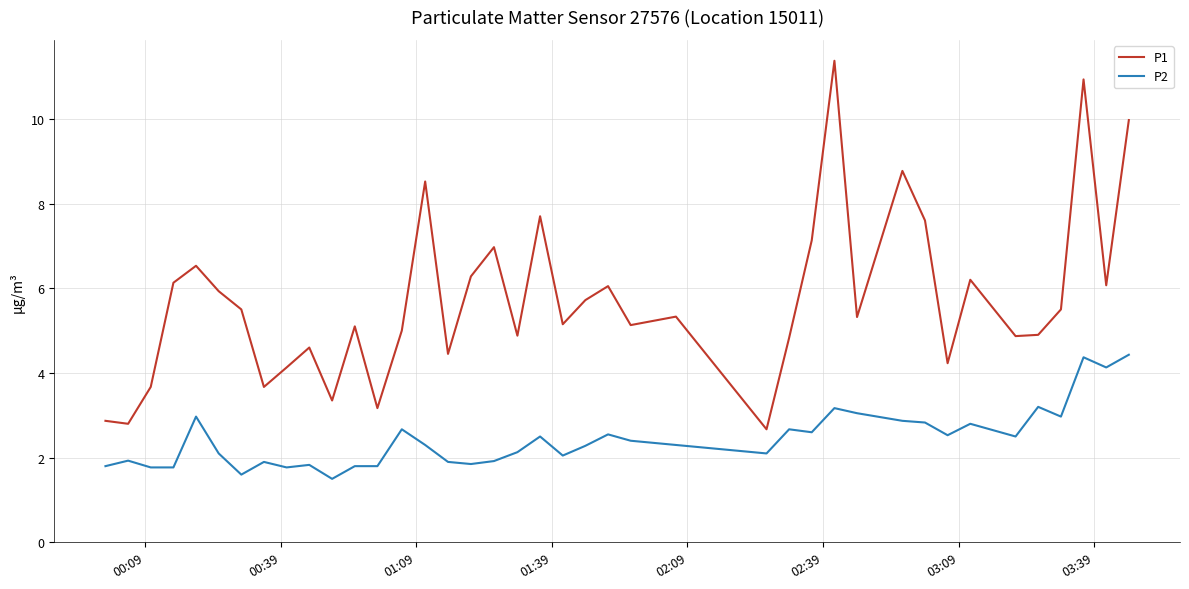

Rank the series by their maximum value, from highest to lowest.

P1, P2